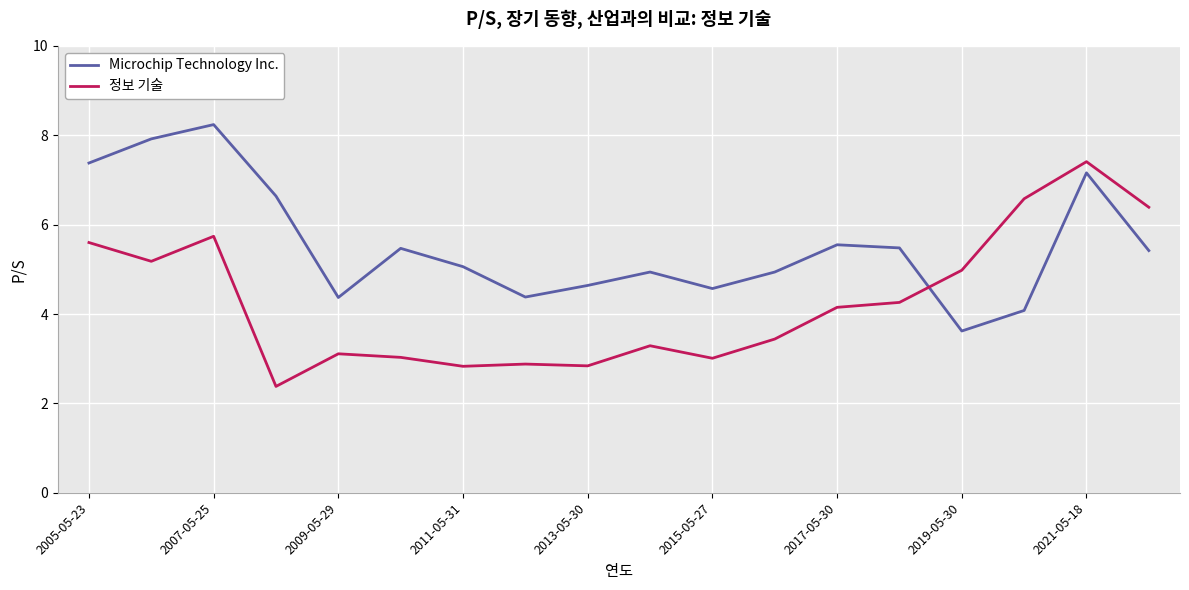

Which series has the largest total across all categories?

Microchip Technology Inc.